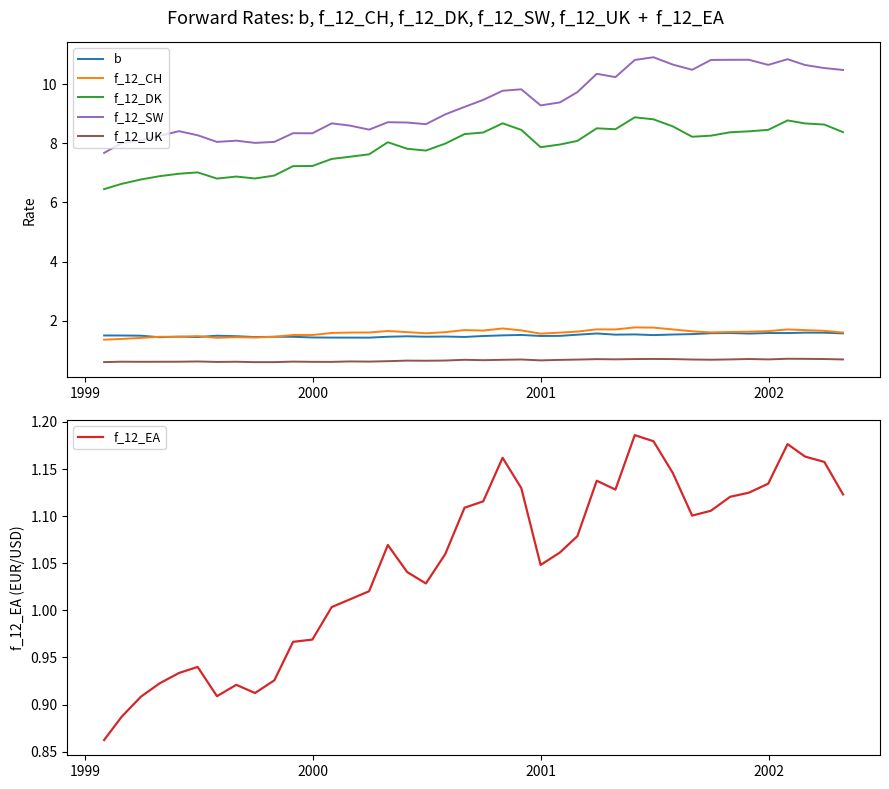

At how many categories does at least one series exceed 1?

40